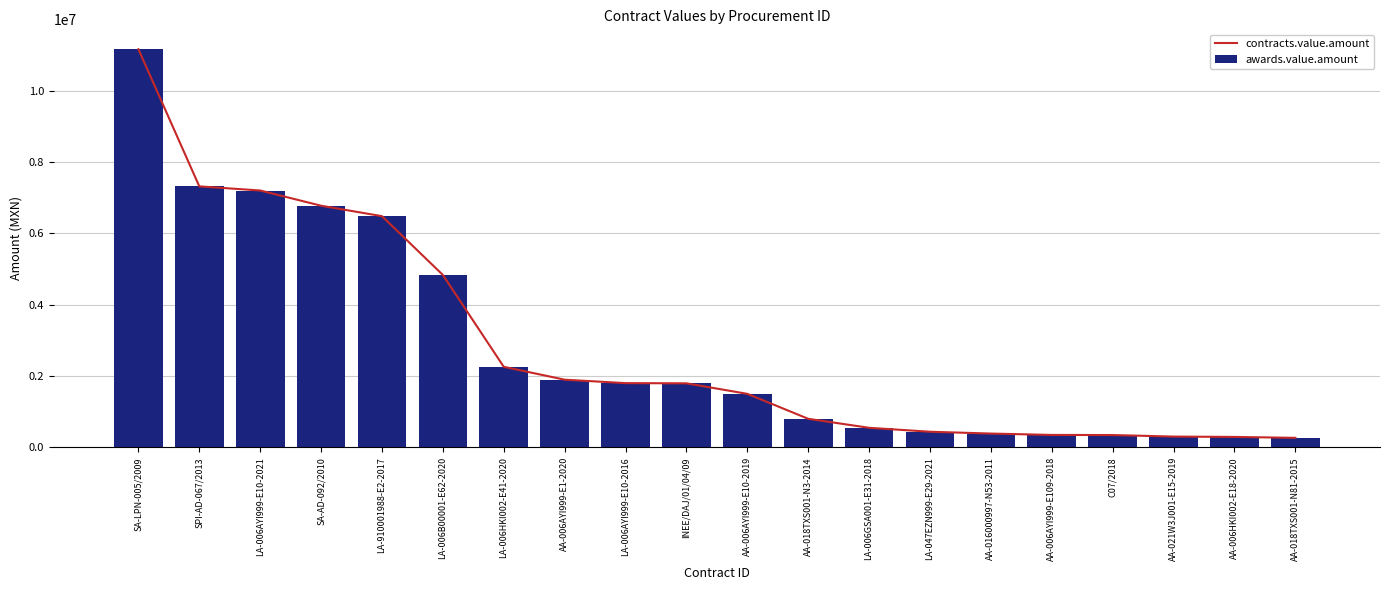

Is it true that contracts.value.amount equals 608573.4 at C07/2018?

False